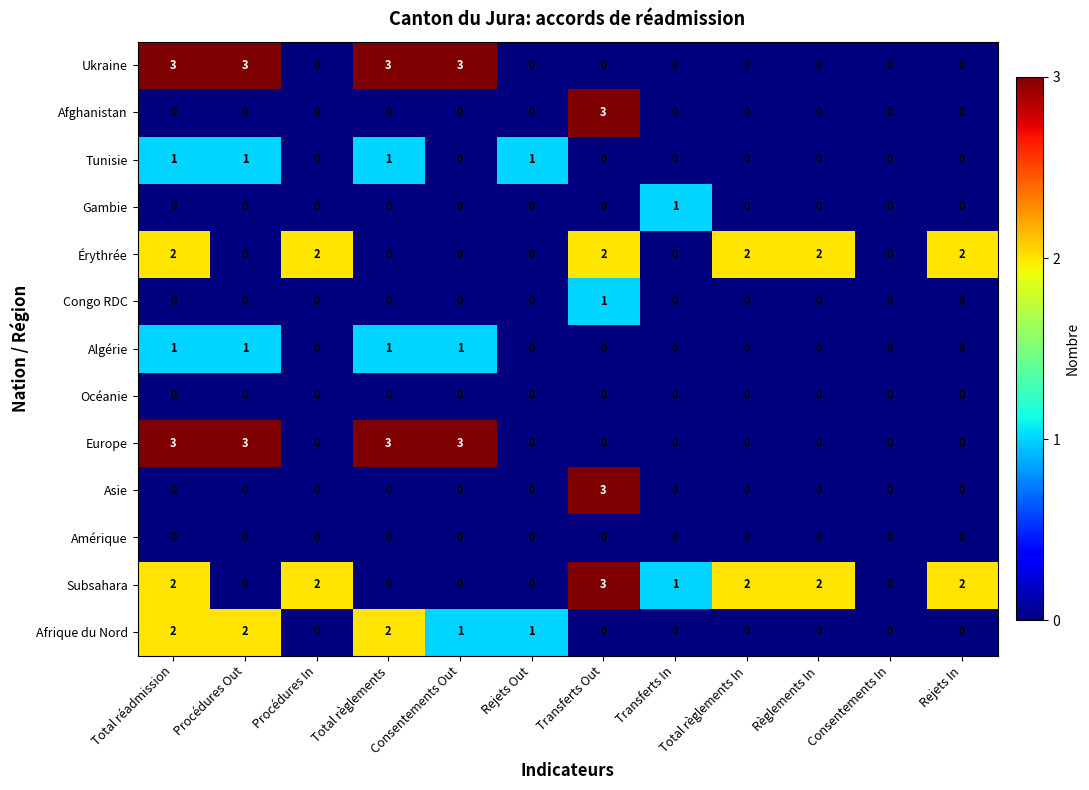

Which series changed the most between Procédures In and Transferts In?

Érythrée